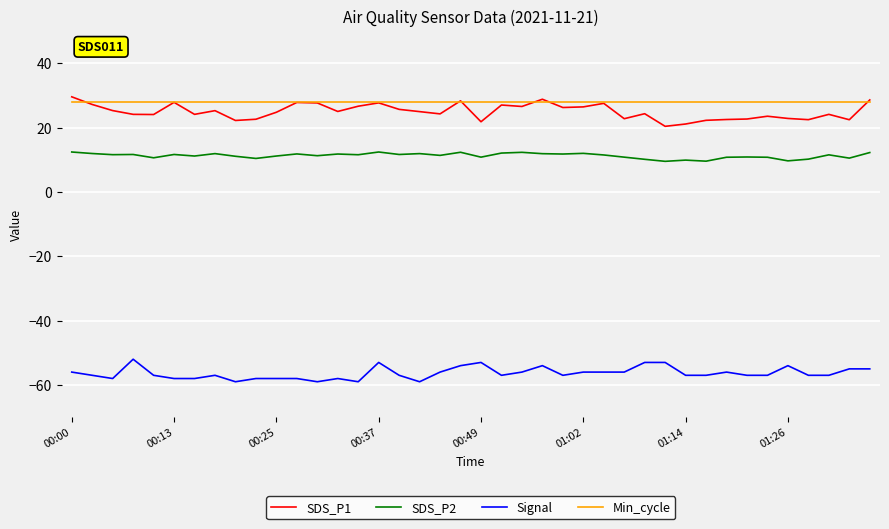

True or false: SDS_P1 and SDS_P2 cross at least once.

False